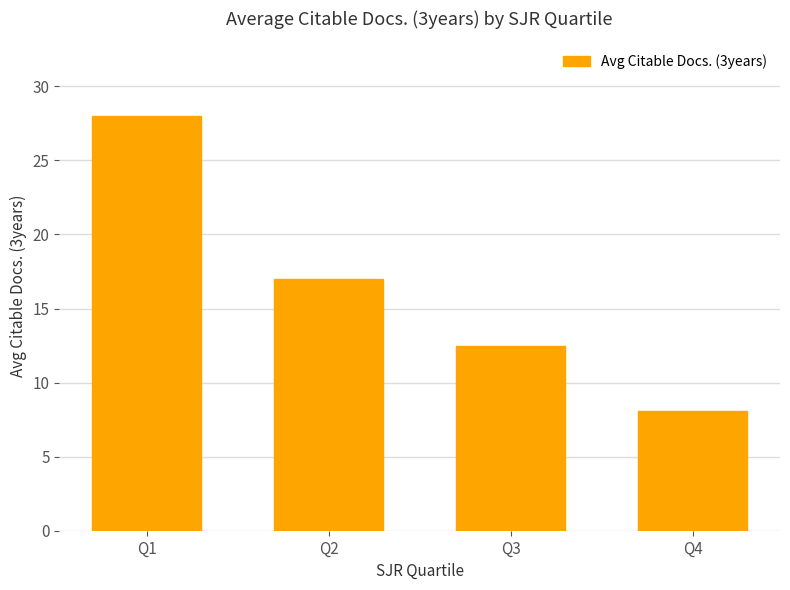

Reading left to right, transcribe all the data shown in this chart.

Q1=28.0	Q2=17.0	Q3=12.5	Q4=8.1